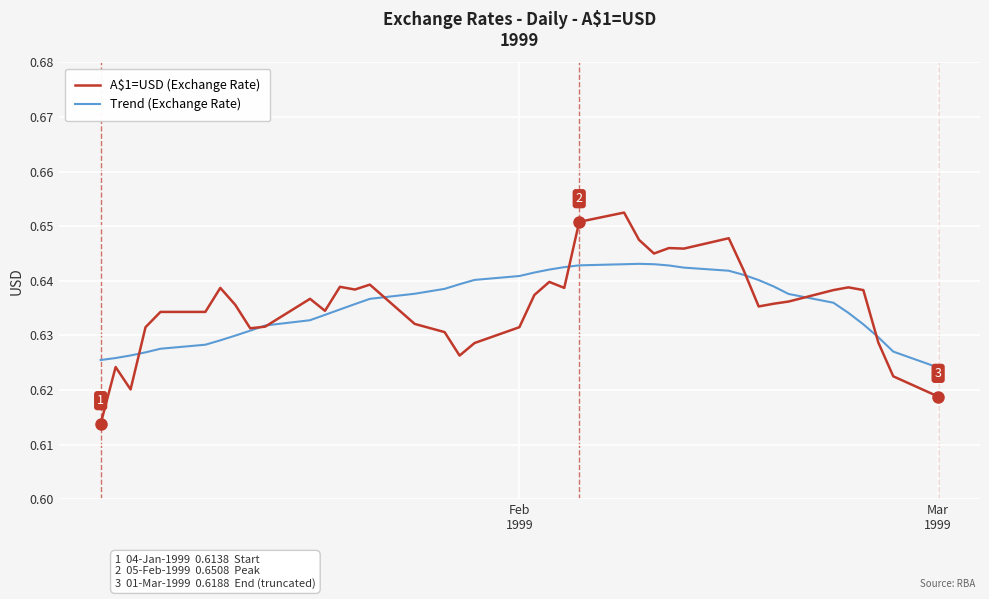

List the series in order of their peak value, lowest first.

Trend (Exchange Rate), A$1=USD (Exchange Rate)